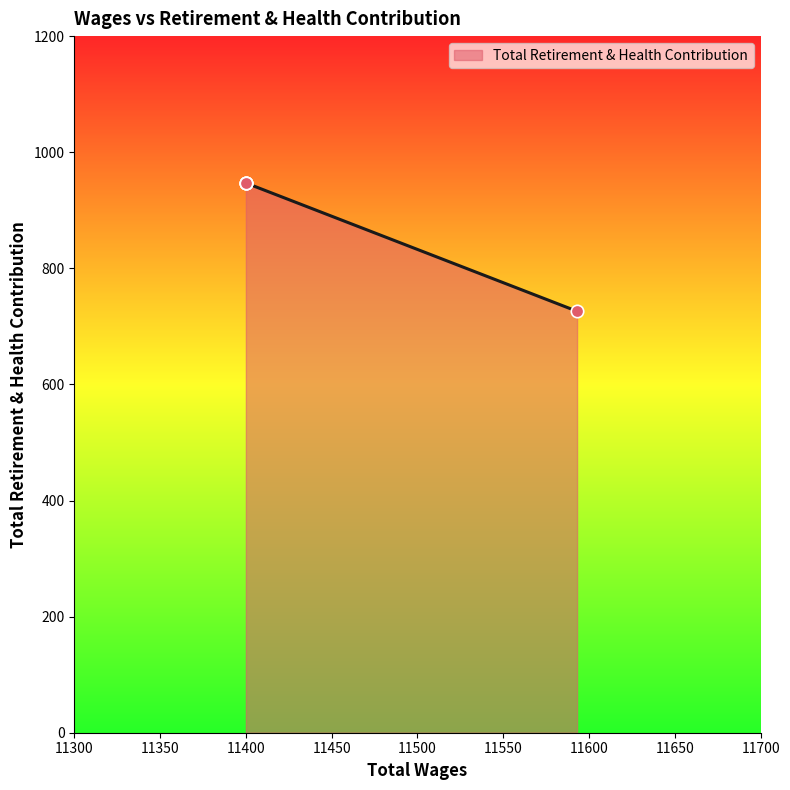

Between 11400.0 and 11400.0, which is larger?

11400.0